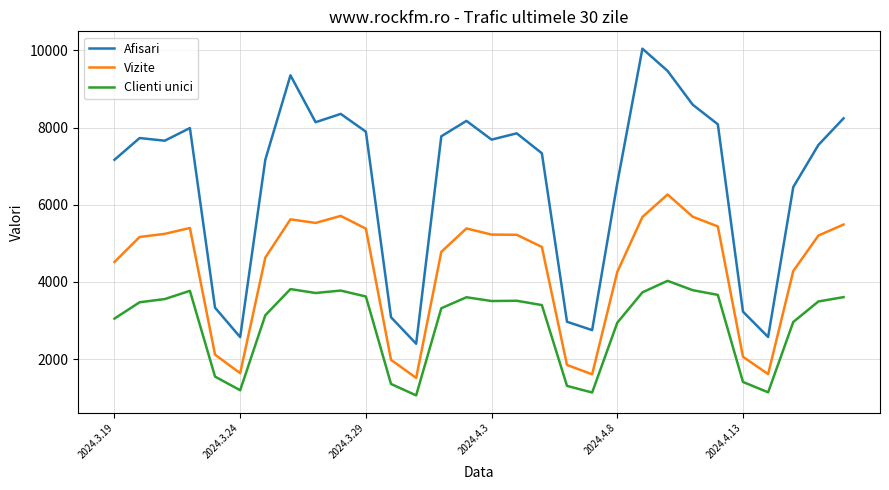

True or false: Afisari and Clienti unici intersect in this chart.

False